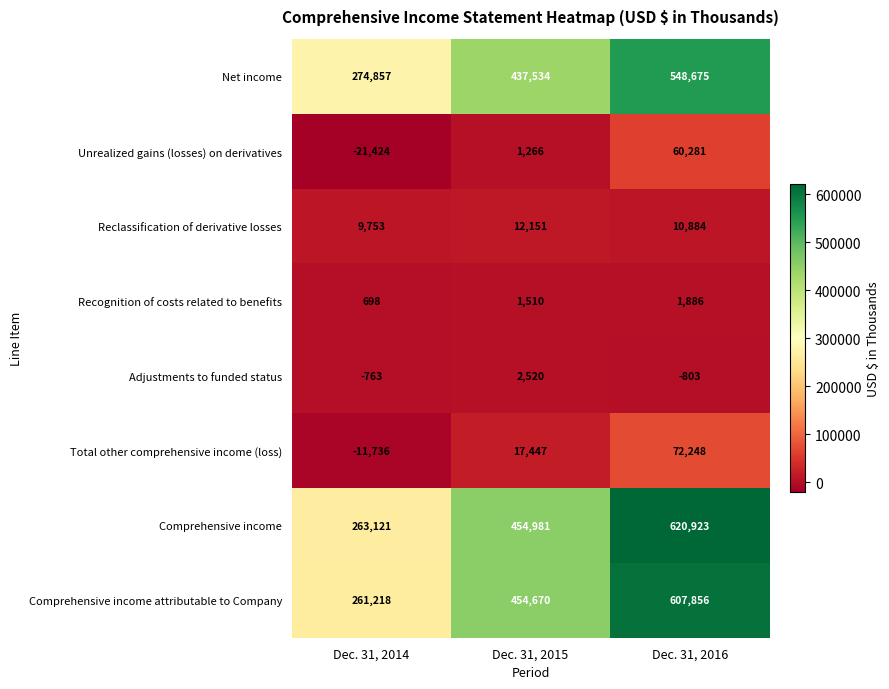

What value does the Comprehensive income series have at Dec. 31, 2015?

454981